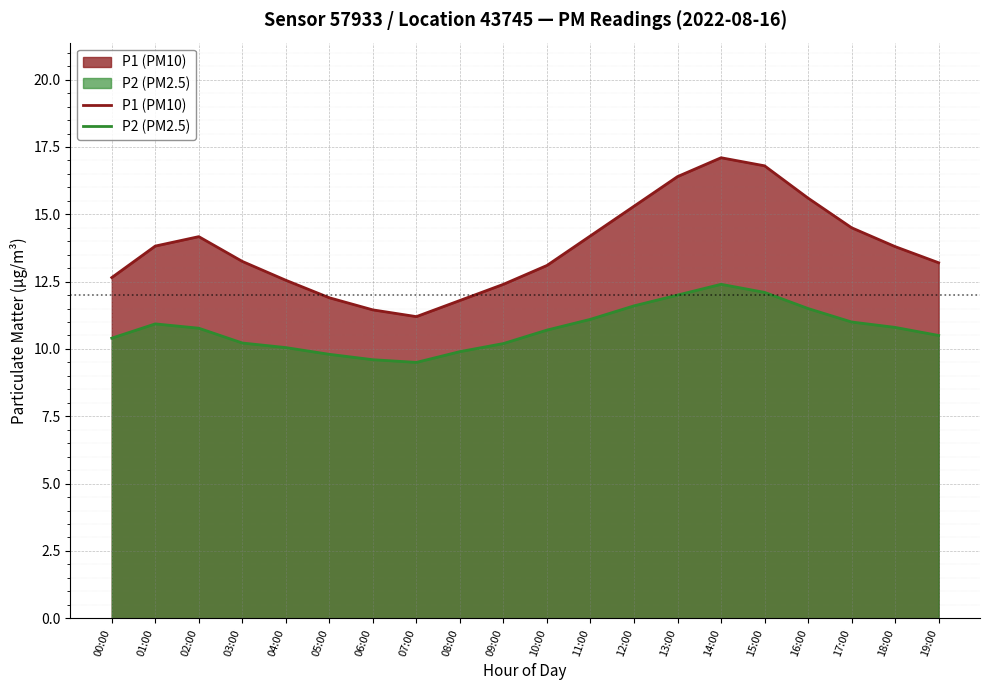

Reading left to right, what are all the values shown in this chart?

P1: 12.7	13.8	14.2	13.2	12.6	11.9	11.4	11.2	11.8	12.4	13.1	14.2	15.3	16.4	17.1	16.8	15.6	14.5	13.8	13.2
P2: 10.4	10.9	10.8	10.2	10.1	9.8	9.6	9.5	9.9	10.2	10.7	11.1	11.6	12.0	12.4	12.1	11.5	11.0	10.8	10.5